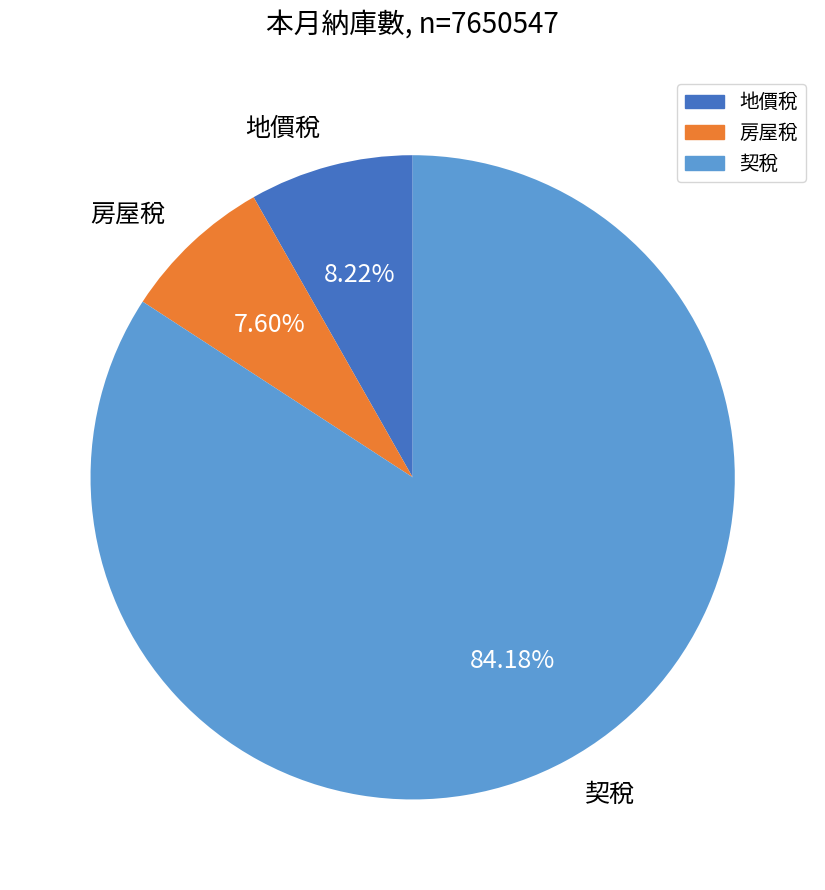

To the nearest percent, what portion does 契稅 represent?

84%